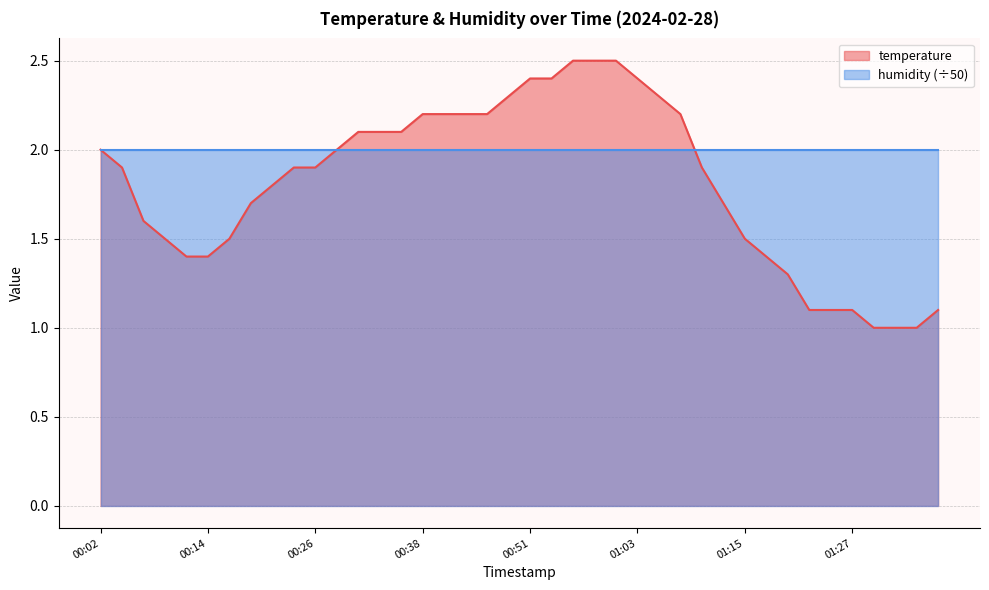

What is the sum of all values?

72.4